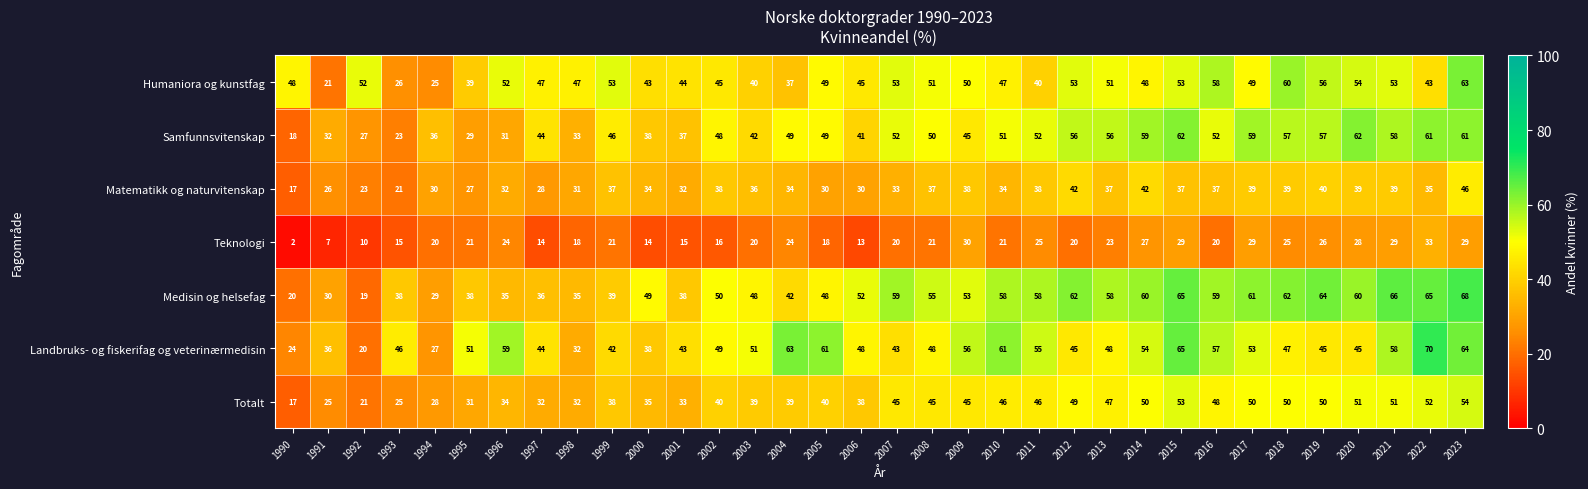

At 2013, list the series in order from largest to smallest.

Medisin og helsefag, Samfunnsvitenskap, Humaniora og kunstfag, Landbruks- og fiskerifag og veterinærmedisin, Totalt, Matematikk og naturvitenskap, Teknologi